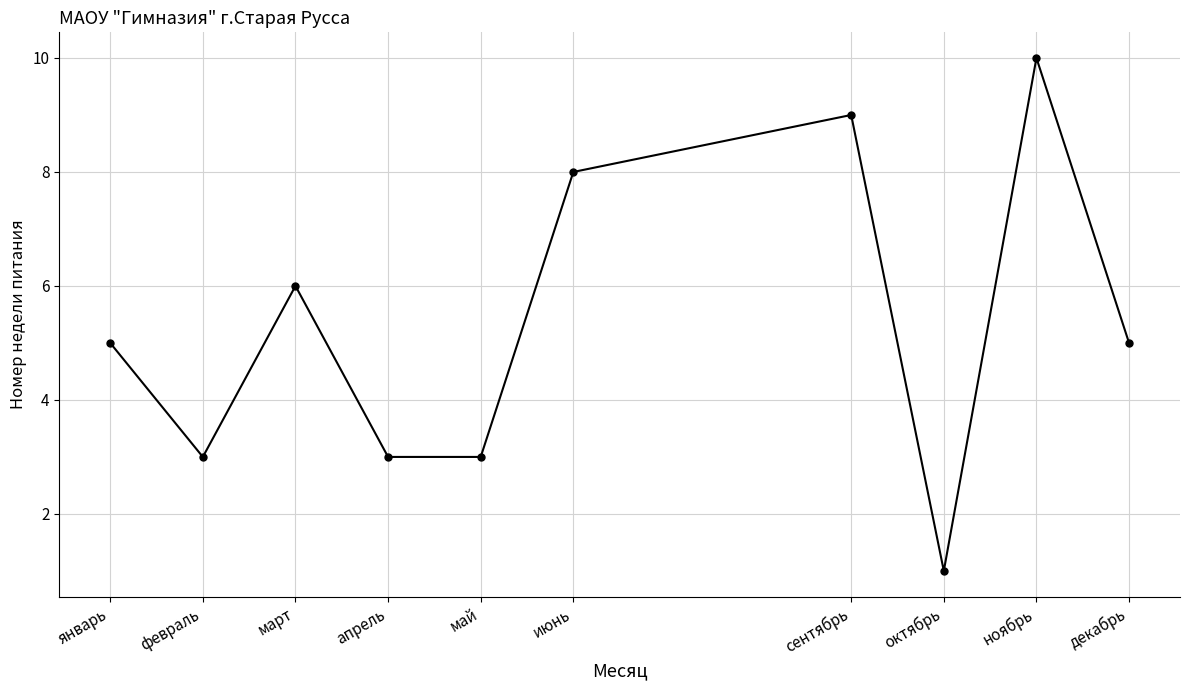

Reading right to left, transcribe all the data shown in this chart.

5	10	1	9	8	3	3	6	3	5